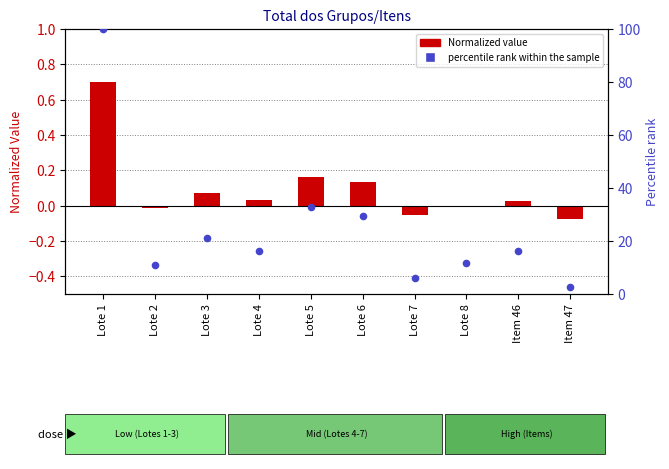

Is the value of Value (normalized) at Lote 7 greater than the value of percentile rank within the sample at Lote 7?

No